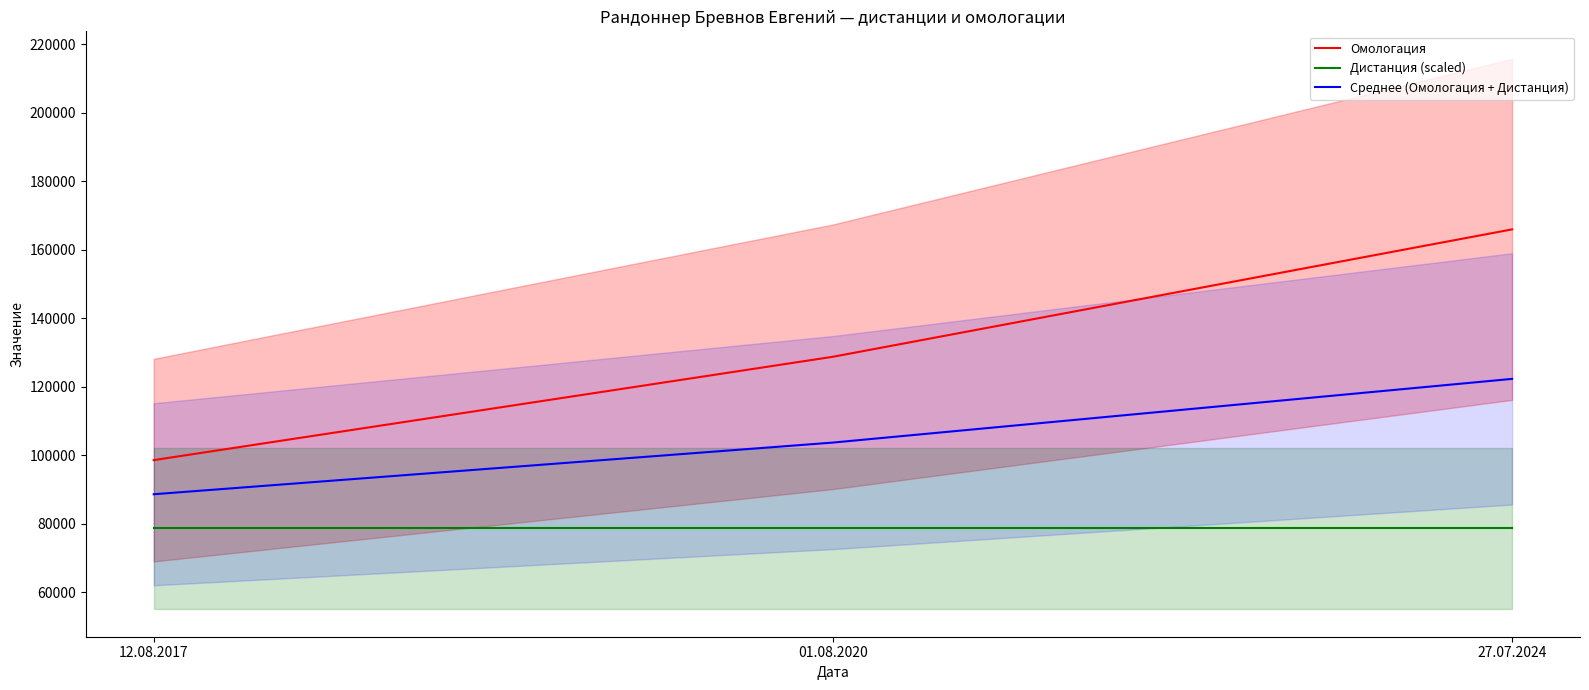

Rank the categories by Среднее (Омологация + Дистанция) value from lowest to highest.

12.08.2017, 01.08.2020, 27.07.2024